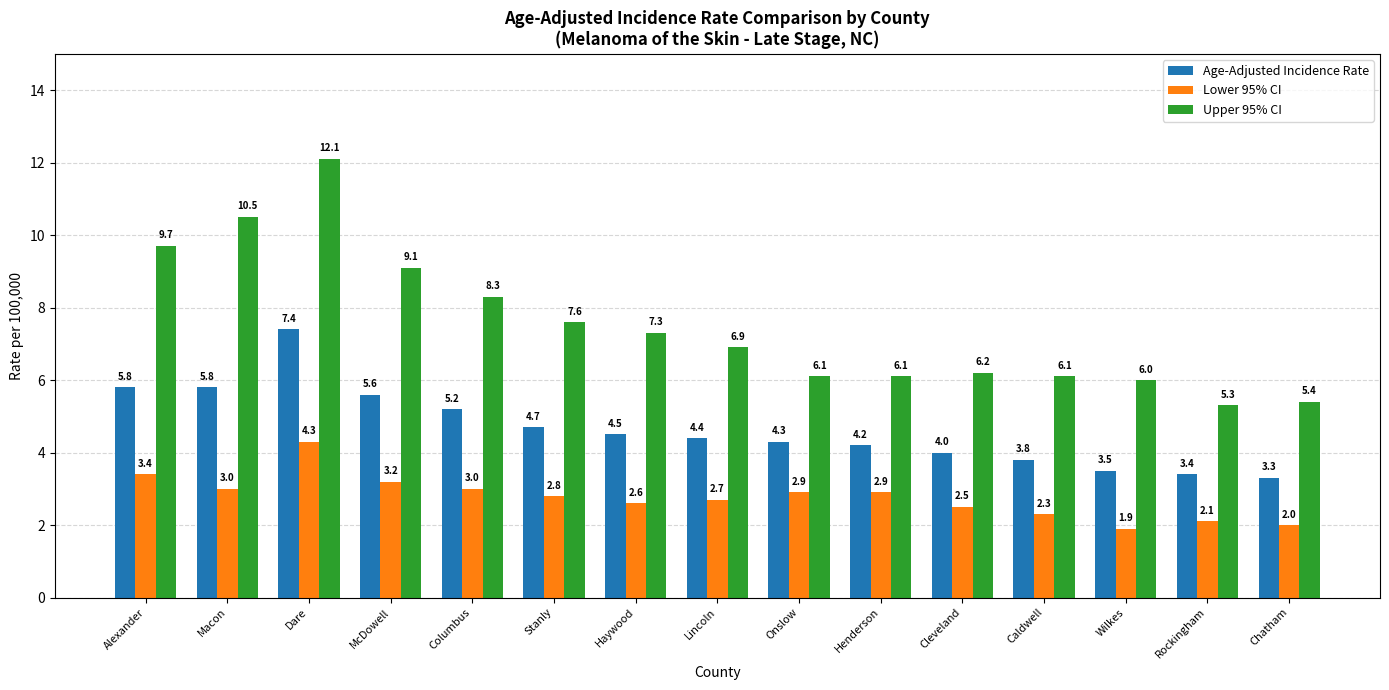

Reading left to right, transcribe all the data shown in this chart.

Age-Adjusted Incidence Rate: 5.8	5.8	7.4	5.6	5.2	4.7	4.5	4.4	4.3	4.2	4.0	3.8	3.5	3.4	3.3
Lower 95% CI: 3.4	3.0	4.3	3.2	3.0	2.8	2.6	2.7	2.9	2.9	2.5	2.3	1.9	2.1	2.0
Upper 95% CI: 9.7	10.5	12.1	9.1	8.3	7.6	7.3	6.9	6.1	6.1	6.2	6.1	6.0	5.3	5.4